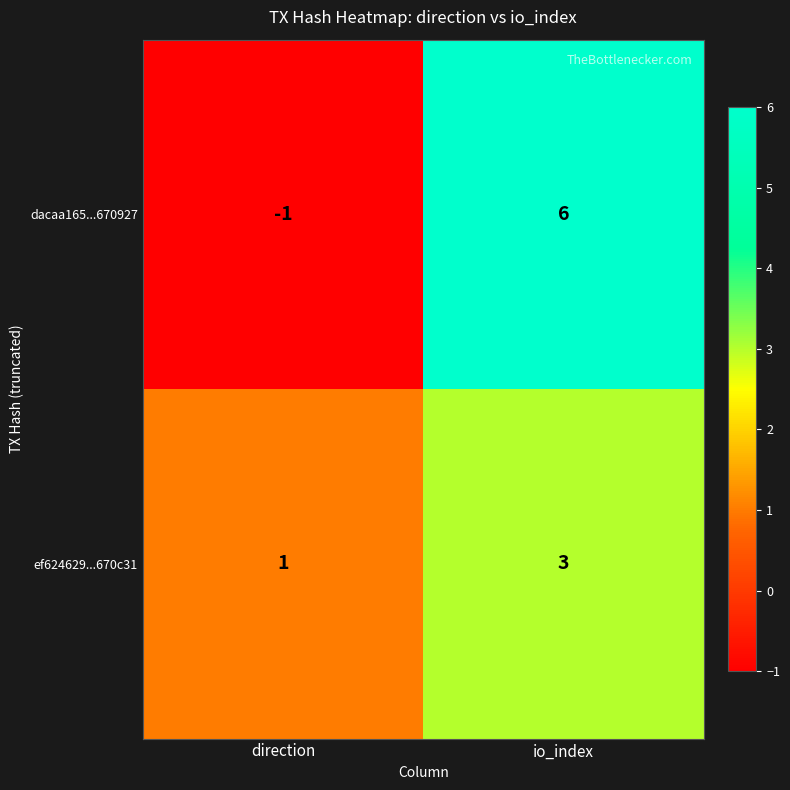

At io_index, list the series in order from smallest to largest.

ef624629...670c31, dacaa165...670927